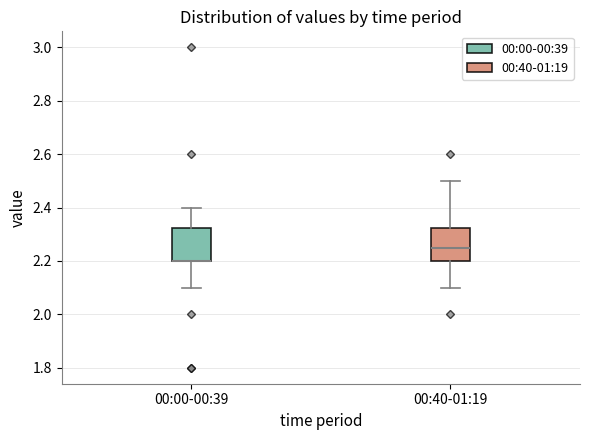

Reading left to right, read every box against the y-axis: the position of its median line, the range the box covers, and the ends of its whiskers. The values are not printed on the chart, so give them approximately, as read against the axis.

00:00-00:39: median 2.20 (drawn on the box's lower edge), box 2.20 to 2.32, whiskers 2.10 to 2.40
00:40-01:19: median 2.26, box 2.20 to 2.32, whiskers 2.10 to 2.50